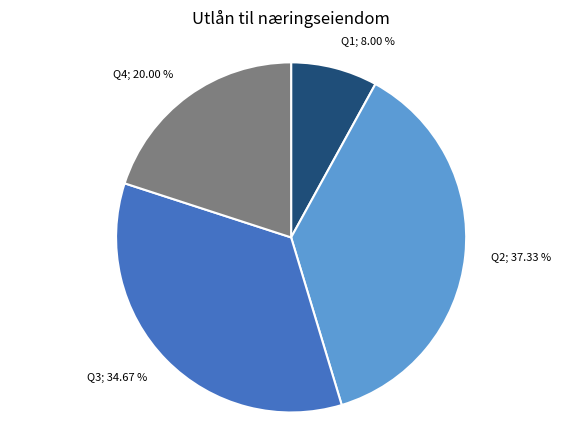

Is it true that Q1 is 1% of the pie?

False